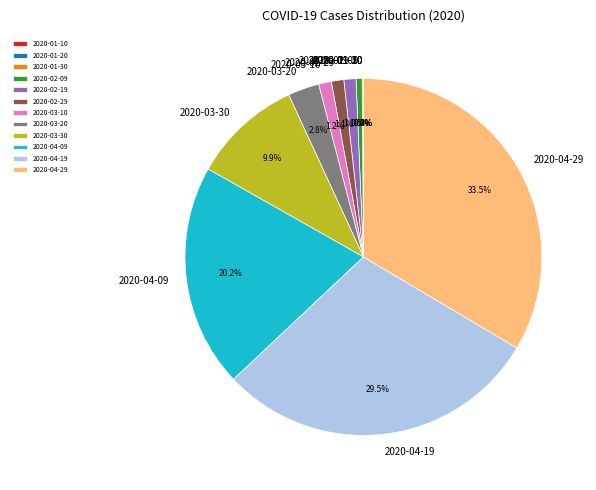

Which category has the biggest portion of the pie?

2020-04-29